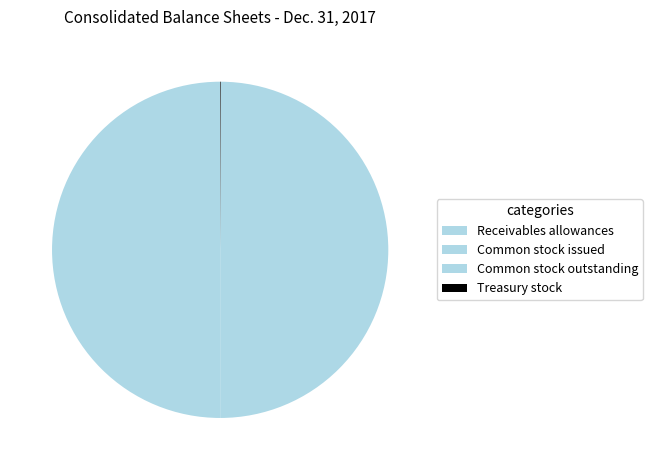

How many slices are in this pie chart?

4